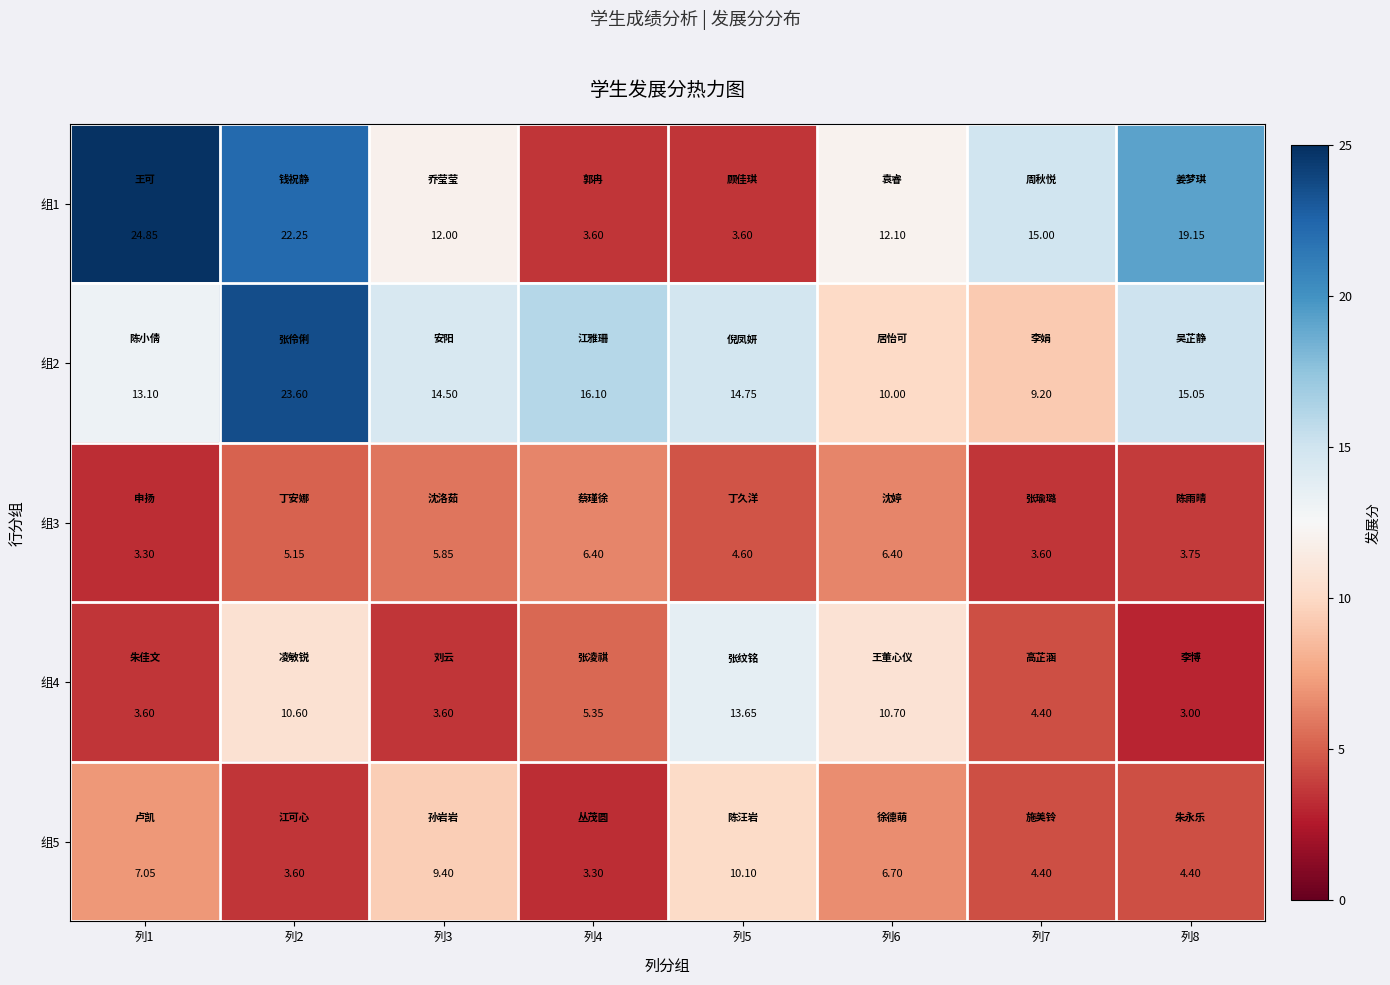

Is the value of 组4 at 列7 greater than the value of 组1 at 列3?

No